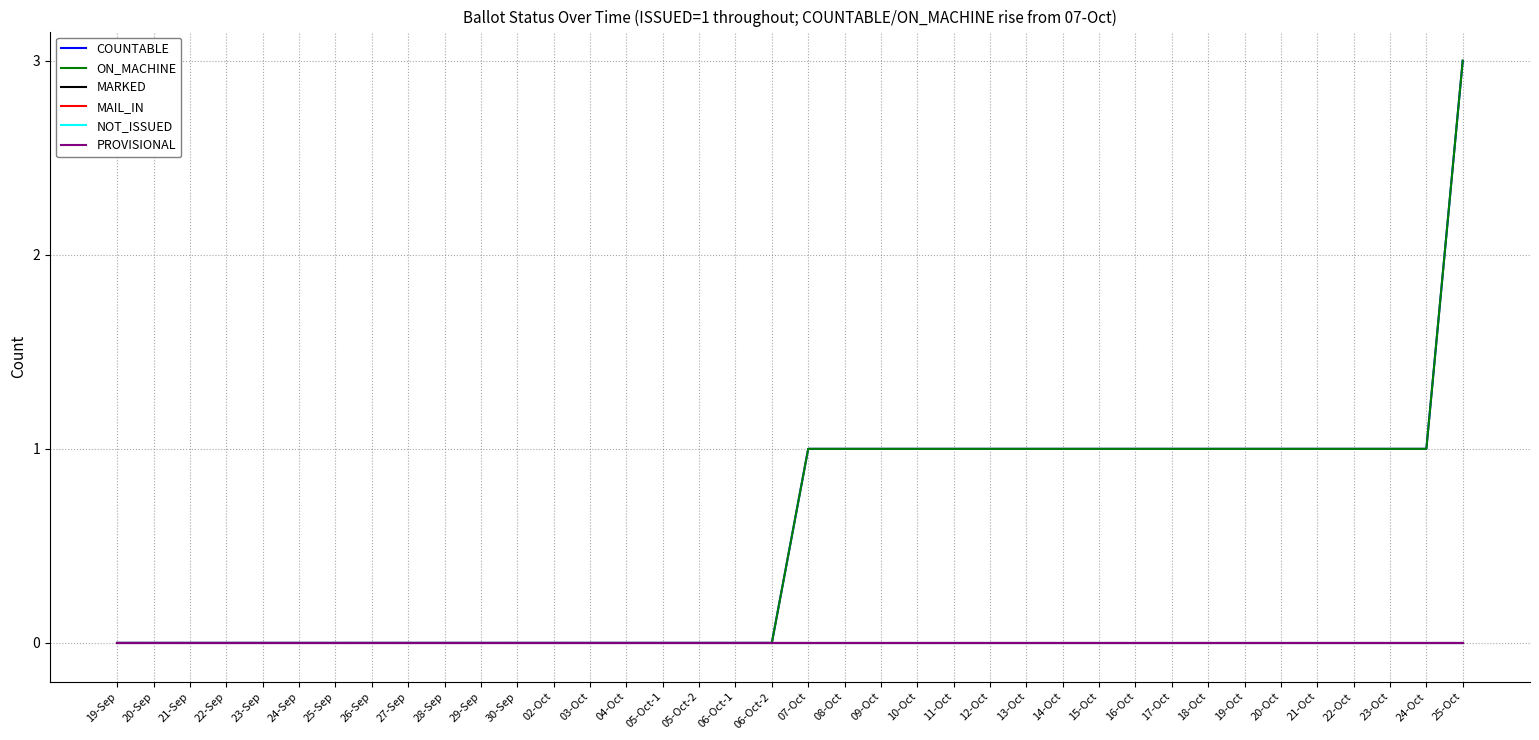

True or false: NOT_ISSUED and MAIL_IN cross at least once.

False